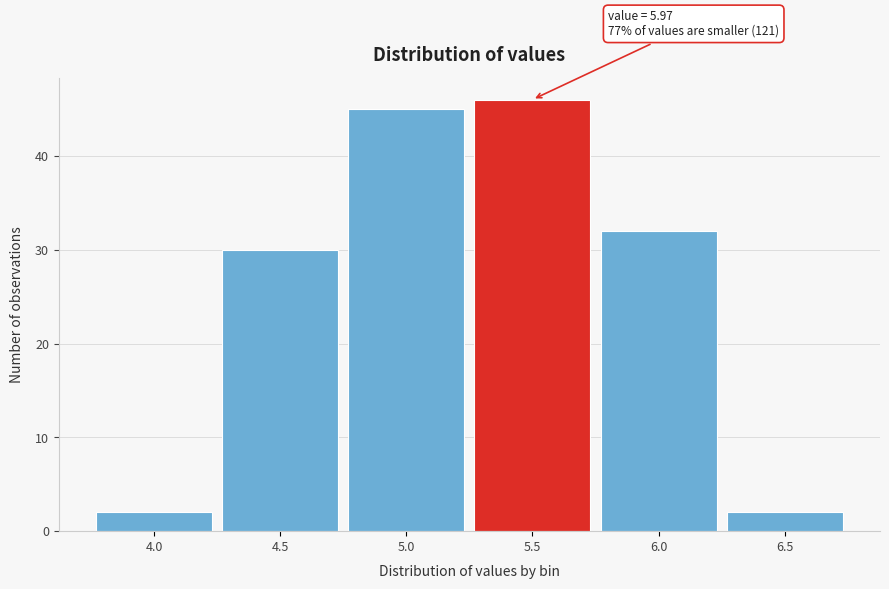

Reading left to right, what are all the values shown in this chart?

4.0=2	4.5=30	5.0=45	5.5=46	6.0=32	6.5=2